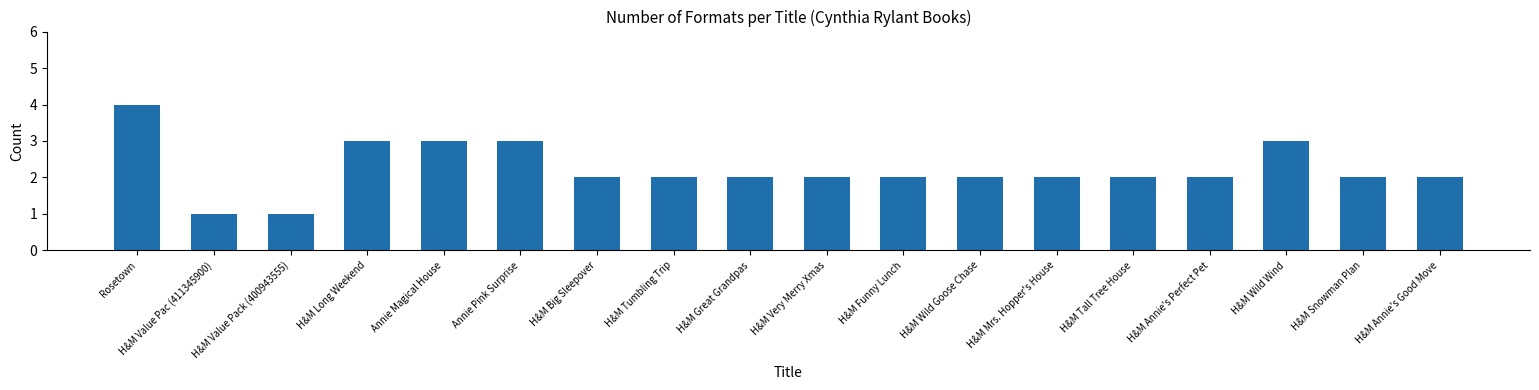

Is it true that the value at Annie Magical House is 5?

False